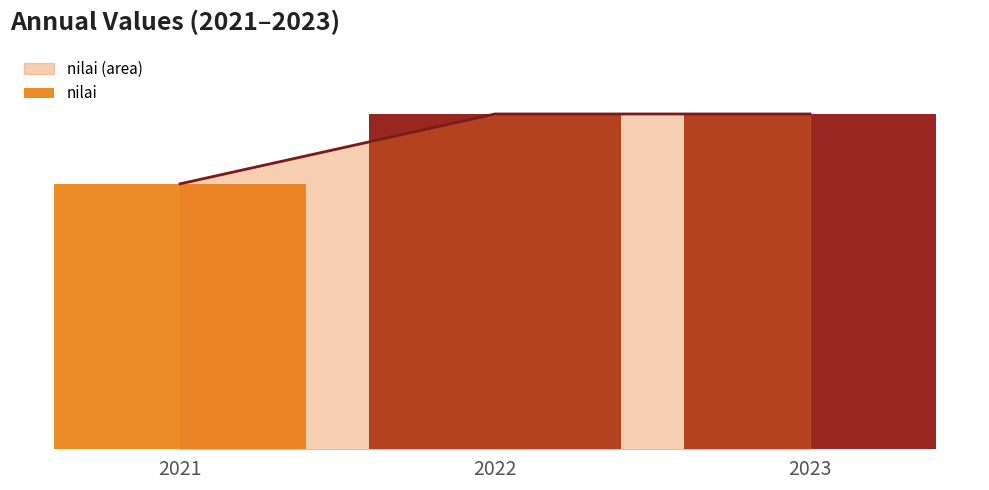

What is the maximum value shown in the chart?

2784